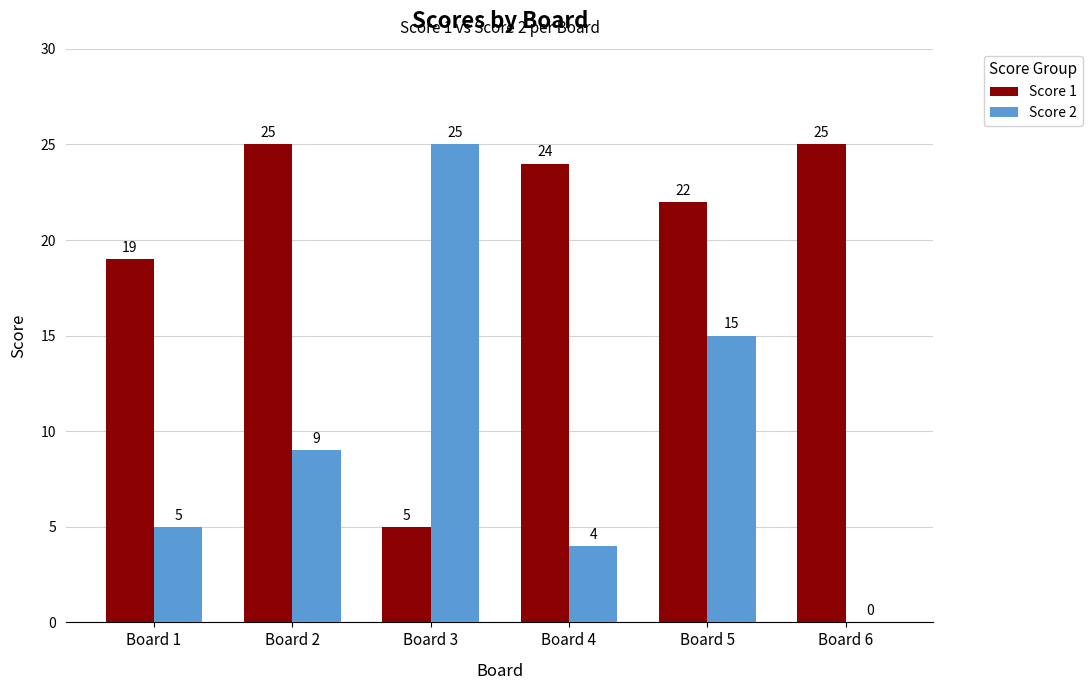

Which series has the largest total across all categories?

Score 1